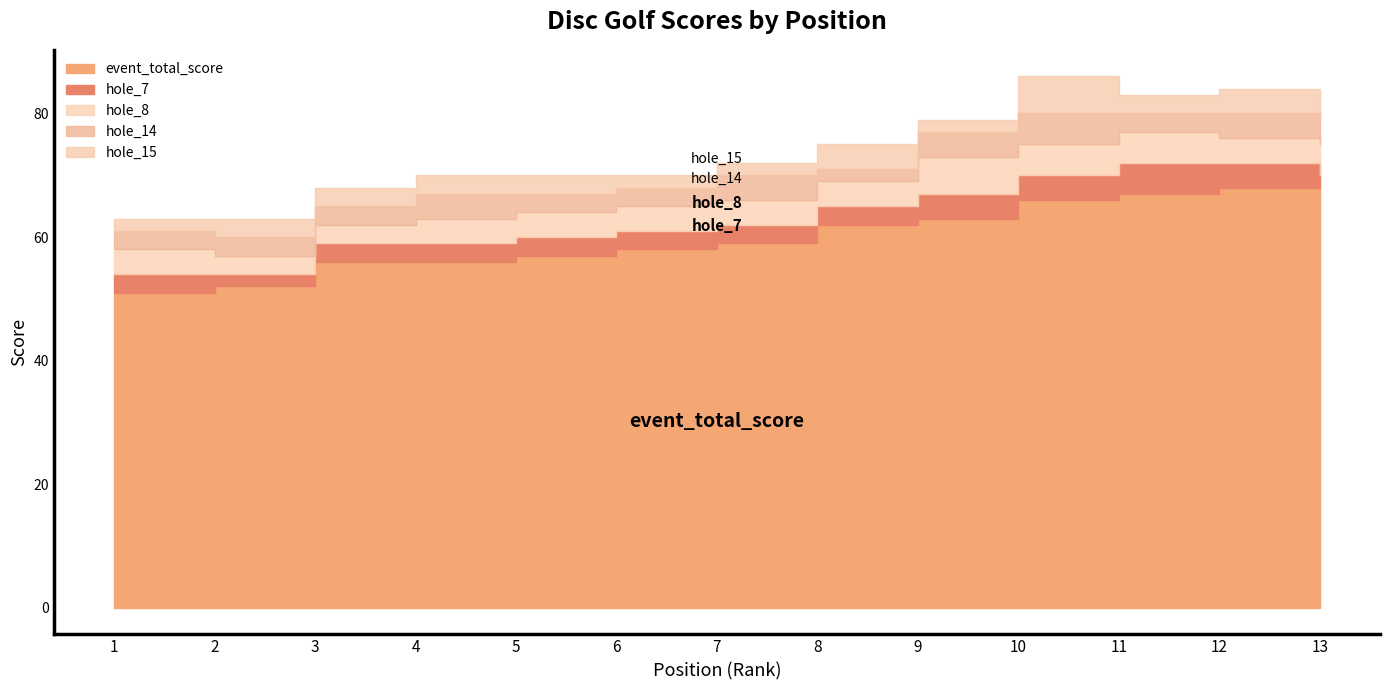

Which series has the largest total across all categories?

event_total_score